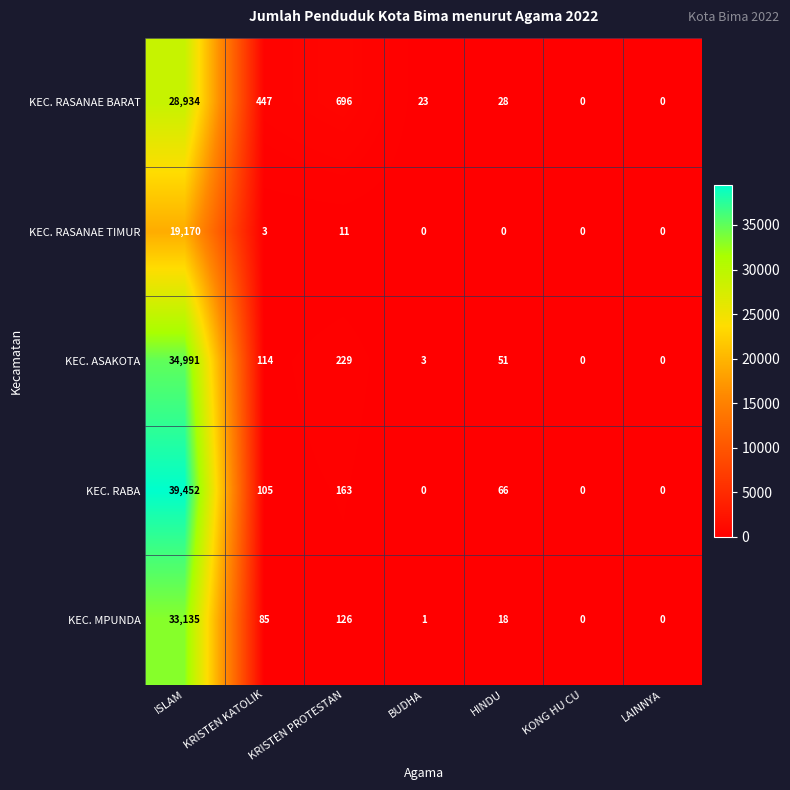

What is the average value of the KEC. MPUNDA series?

4766